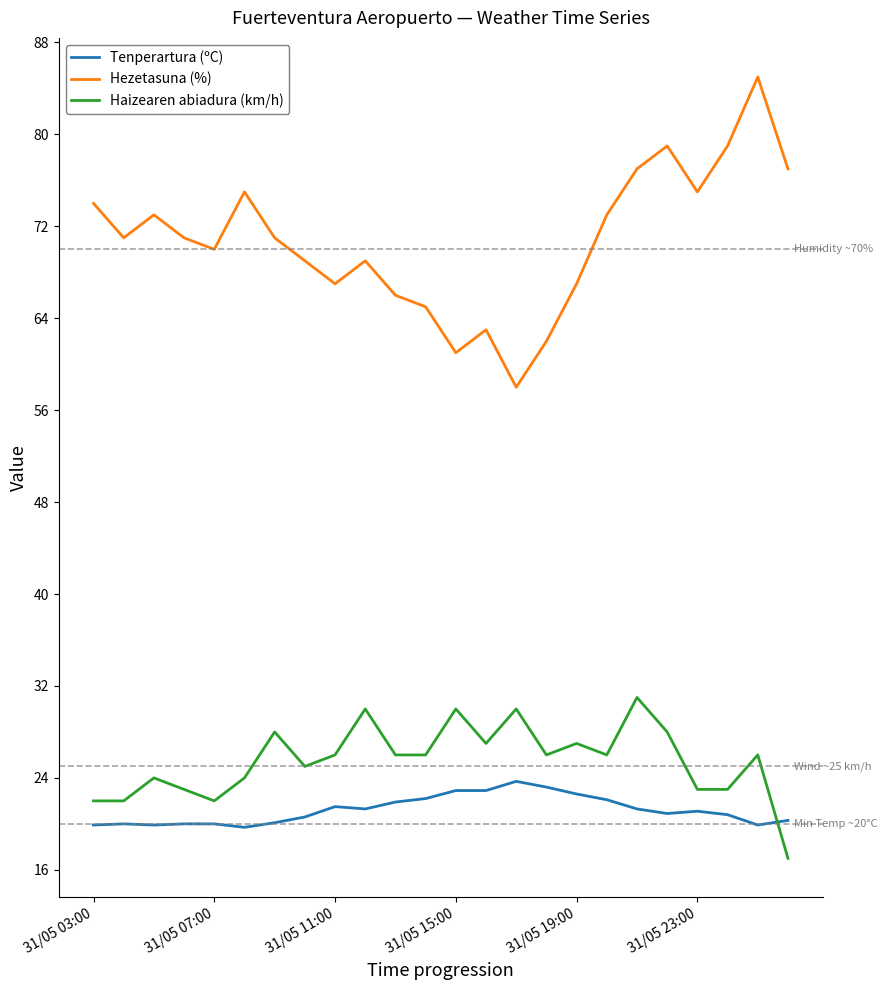

What is the maximum value for Hezetasuna (%)?

85.0